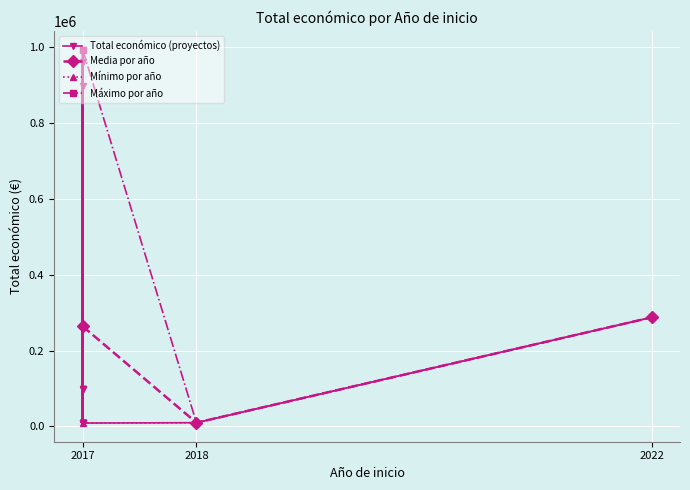

Reading right to left, list all the values displayed in this chart.

9000	993903	99981	99981	99918	9000	9400	9880	9300	9000	10000	960345	10000	898245	10000	10000	987684	287559